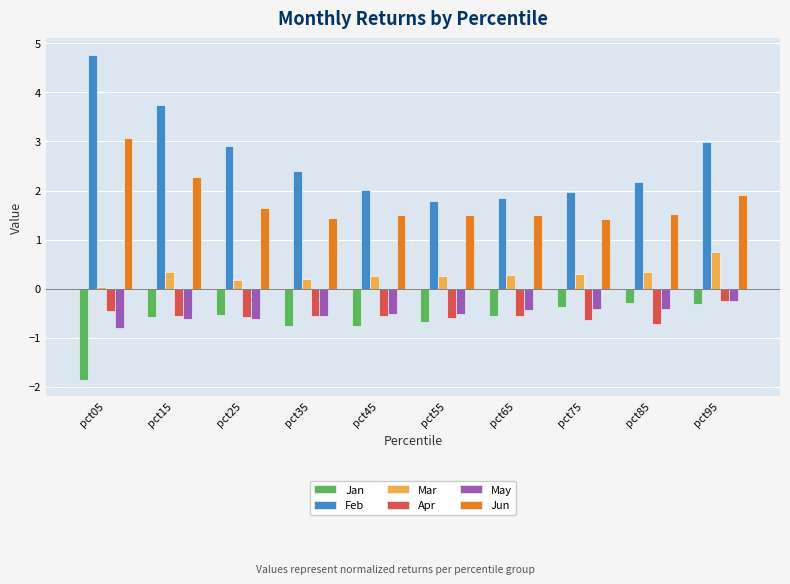

Which series changed the most between pct05 and pct35?

Feb